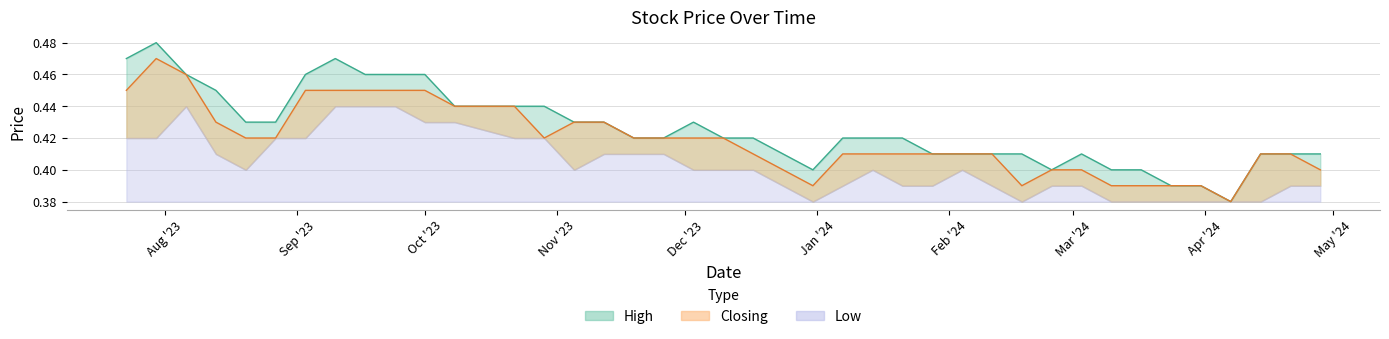

Which series has the largest total across all categories?

High